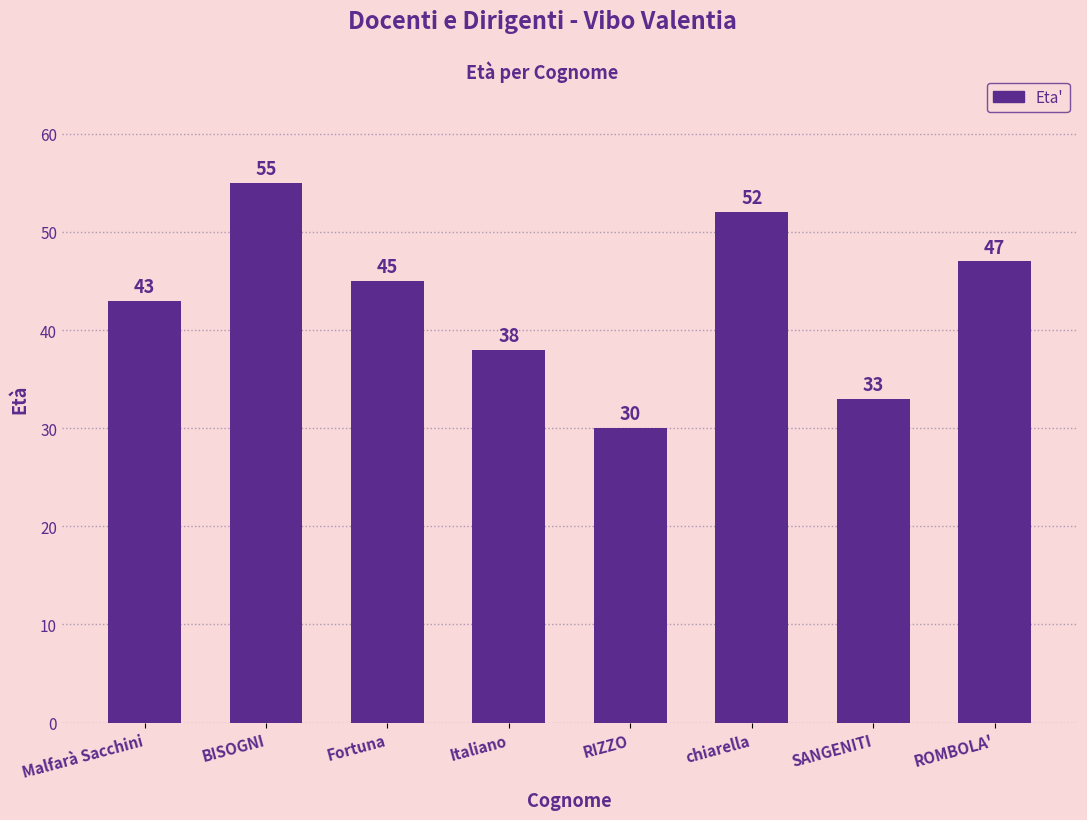

At which category does the chart reach its minimum across all series?

RIZZO